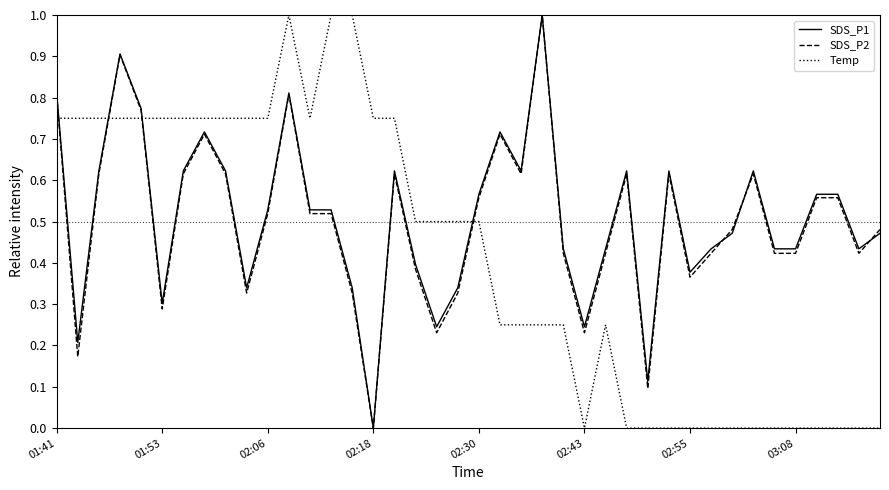

What is the maximum value for SDS_P1?

1.0